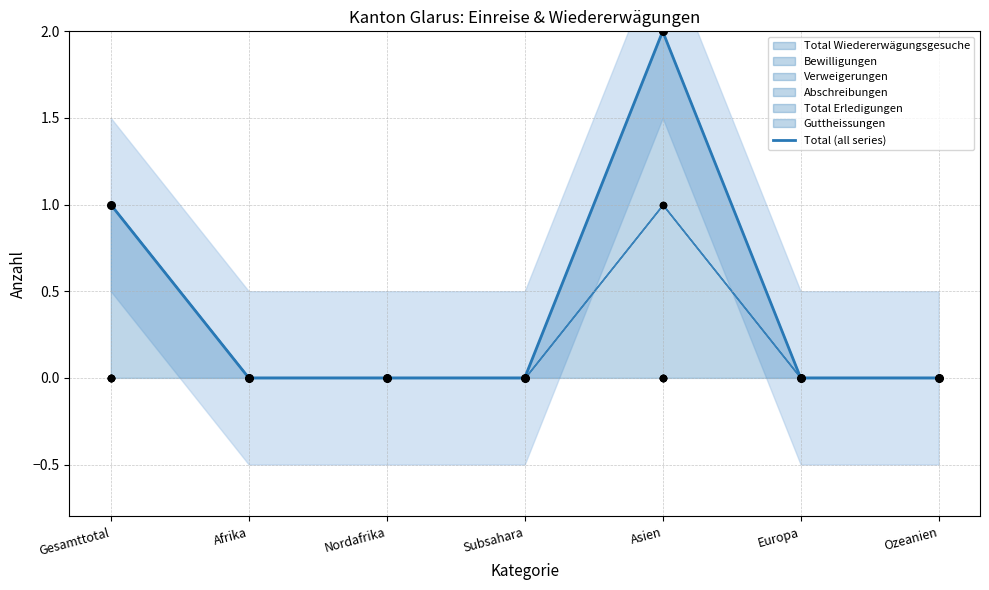

Which has a higher value, Ozeanien or Asien?

Asien